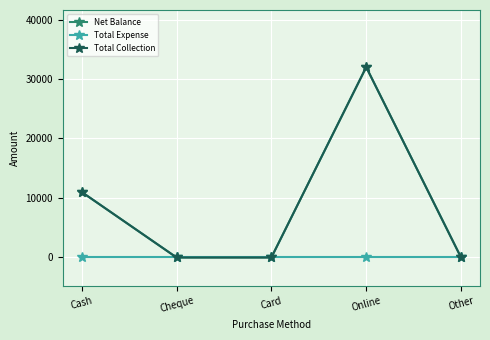

Is this an area chart (filled region under the line)?

No